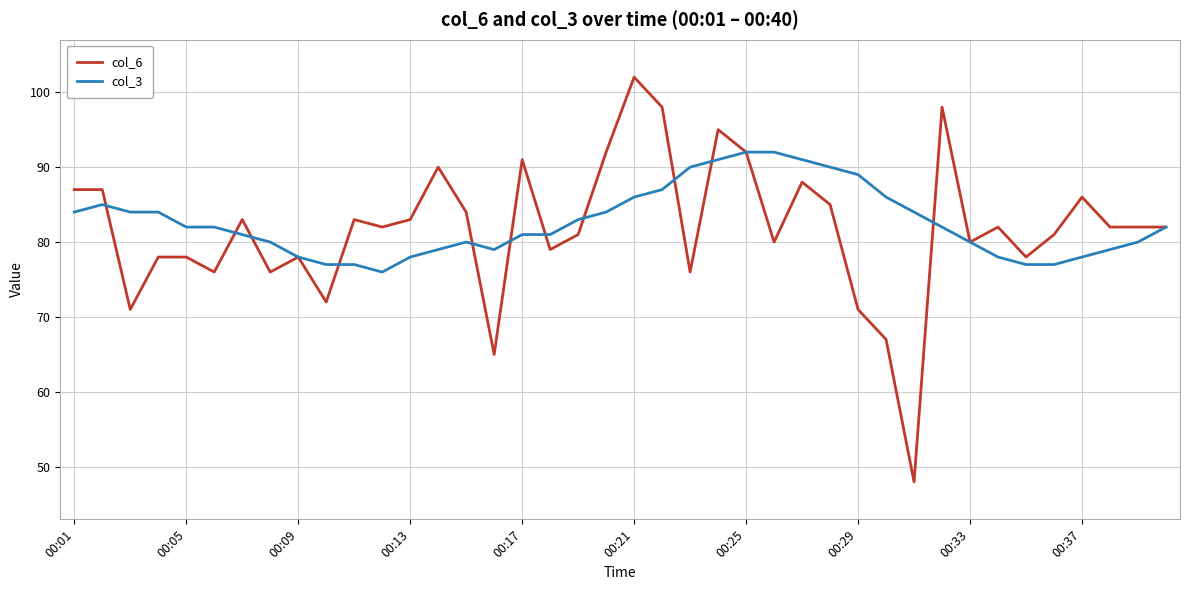

At how many categories does at least one series exceed 61?

40